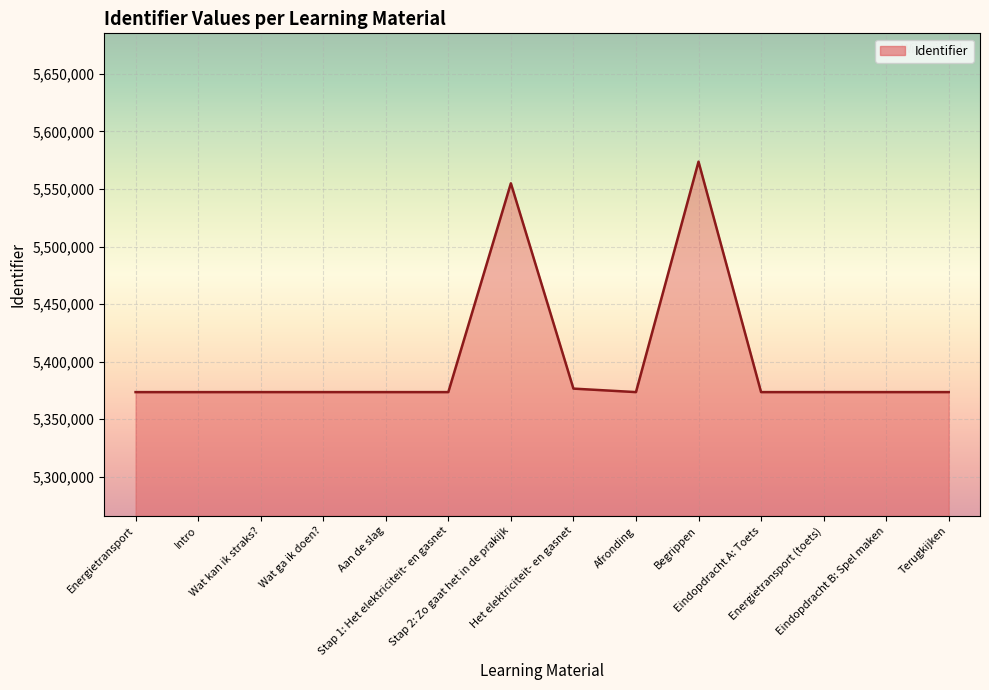

What is the greatest value displayed?

5573762